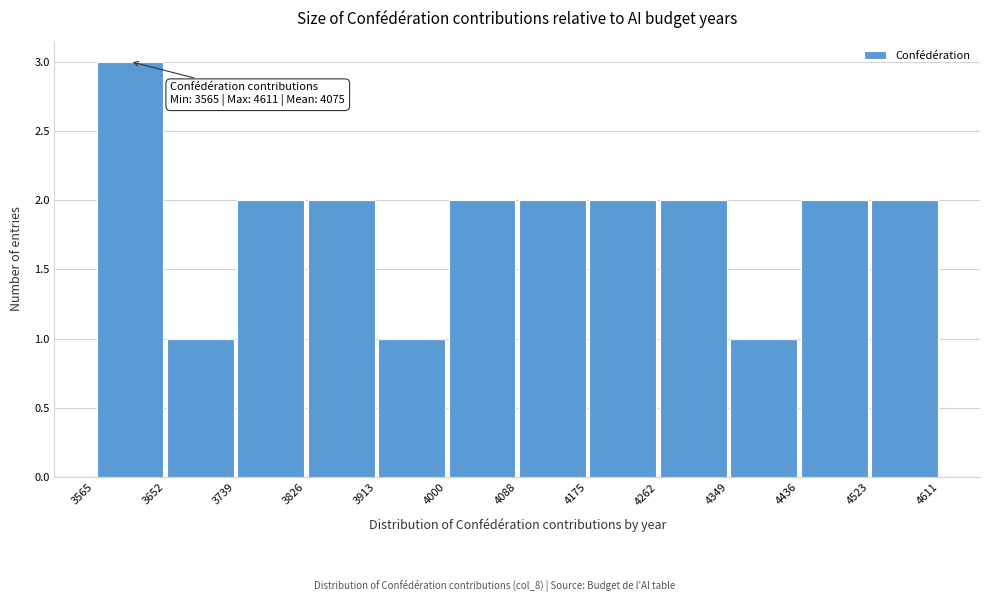

Over which range of the x-axis is the bar tallest?

3565 to 3652